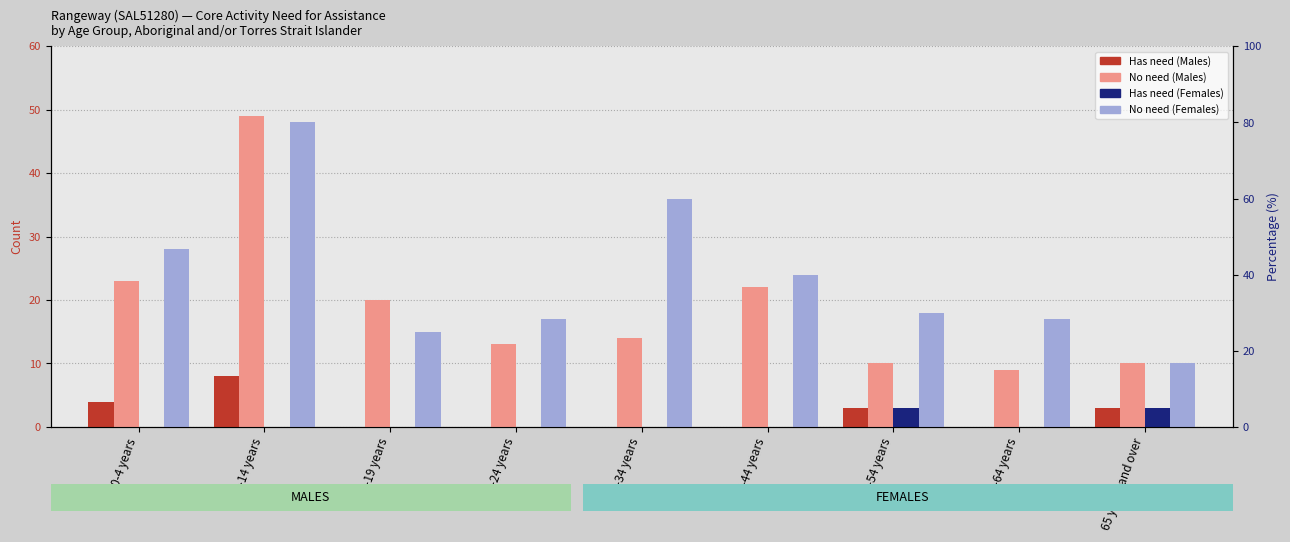

At which label is Has need for assistance (Males) closest to 4?

0-4 years